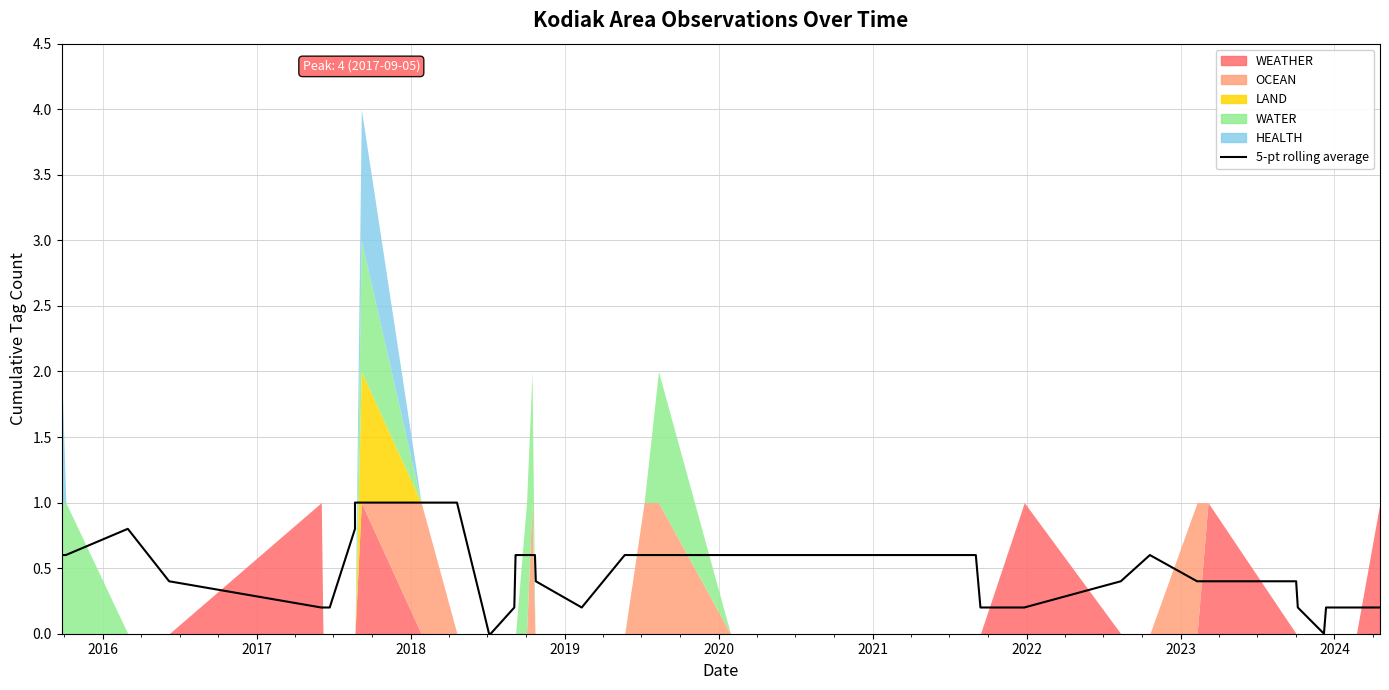

What is the difference between the second highest and minimum values?

1.0